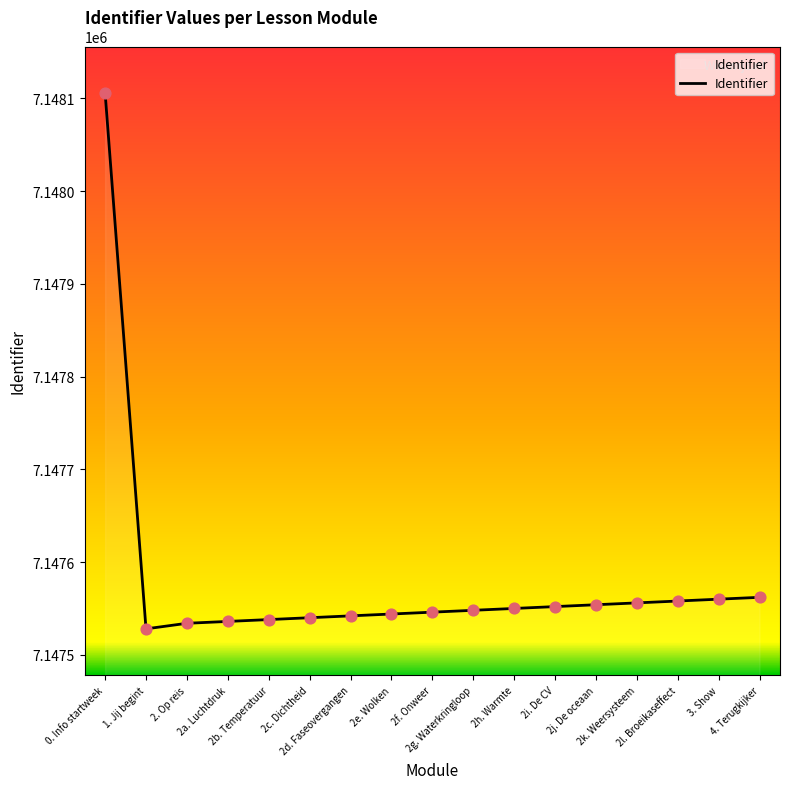

What is the greatest value displayed?

7148106